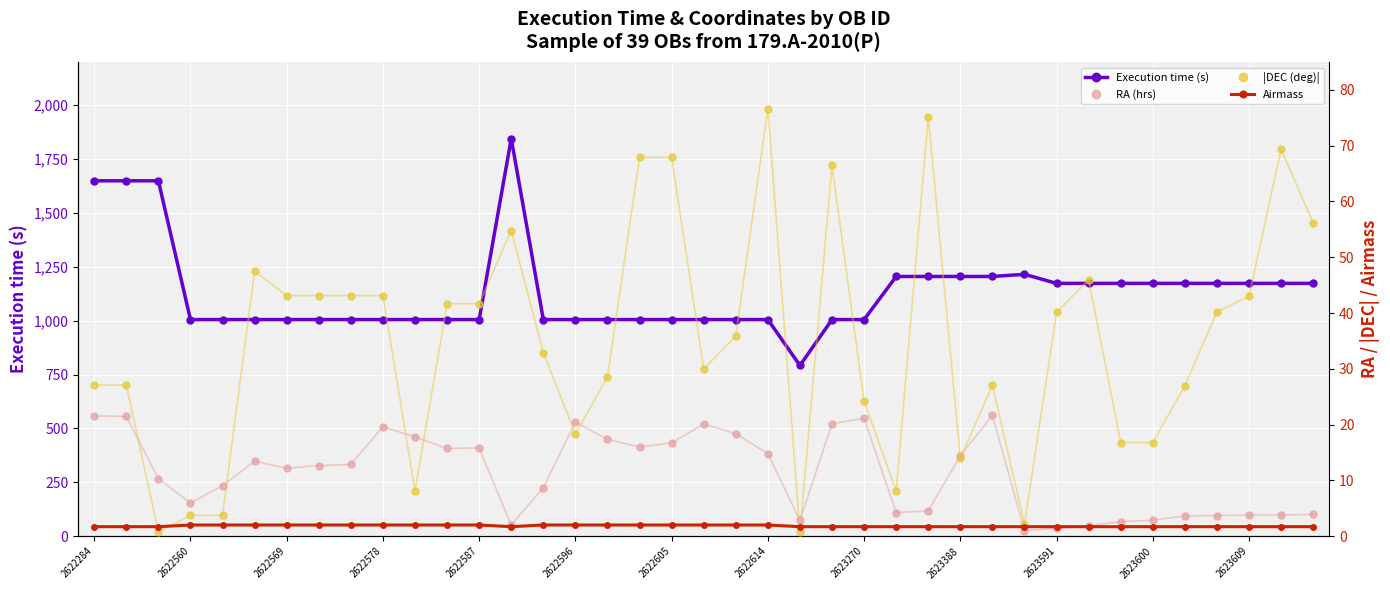

What is the minimum value for Execution time (s)?

792